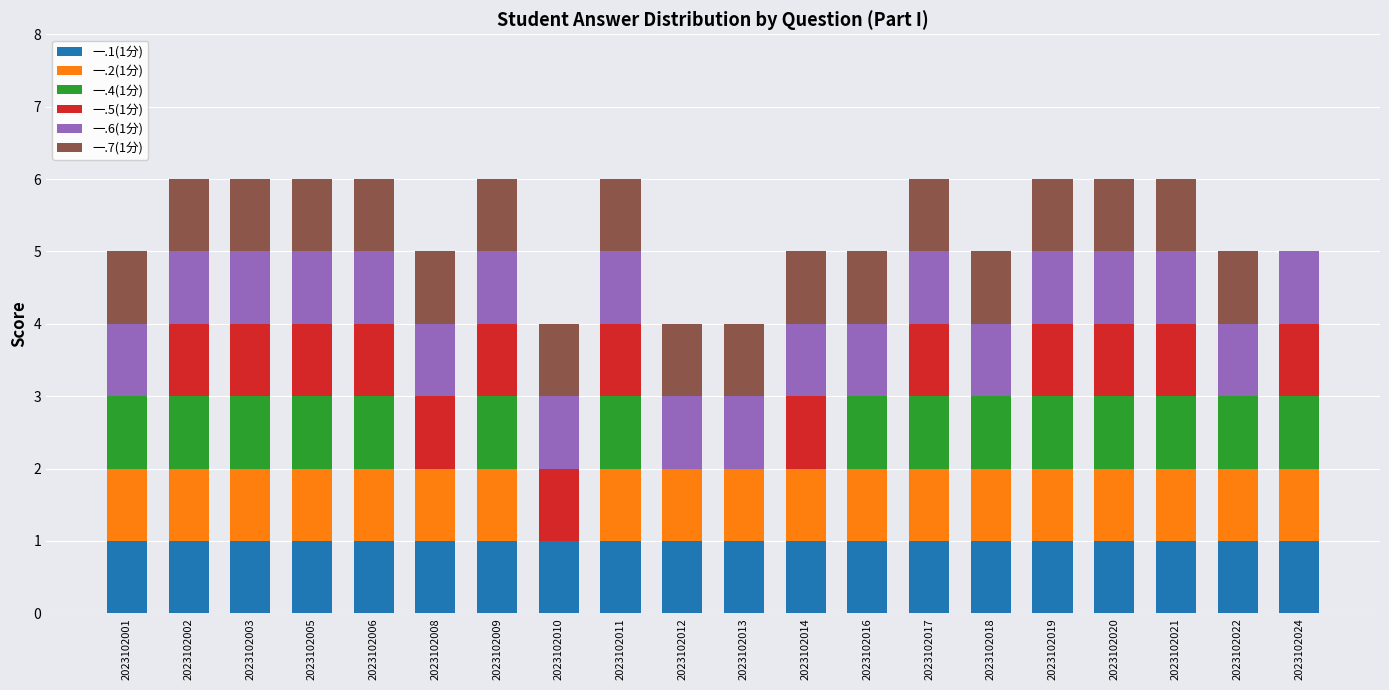

Is it true that 一.1(1分) equals 1 at 2023102003?

True